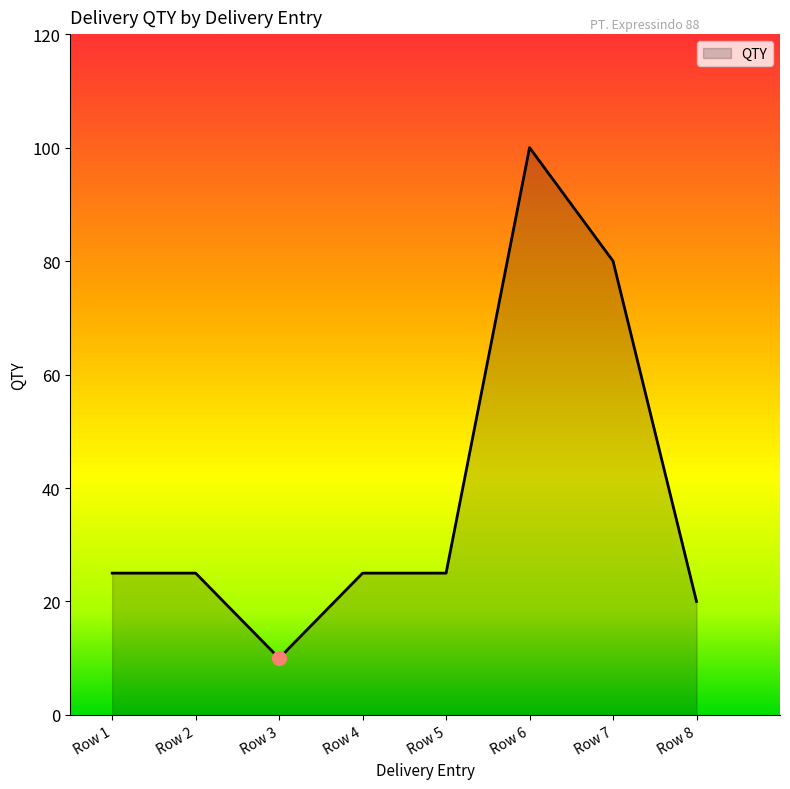

At which category does the data reach its first local valley?

Row 3